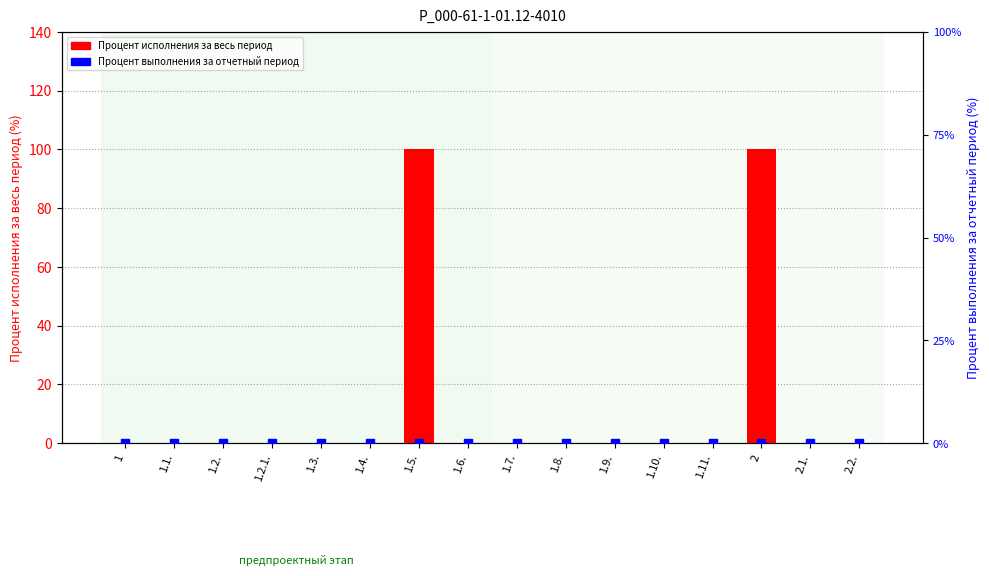

Which series has the widest spread of Y values?

Процент исполнения за весь период